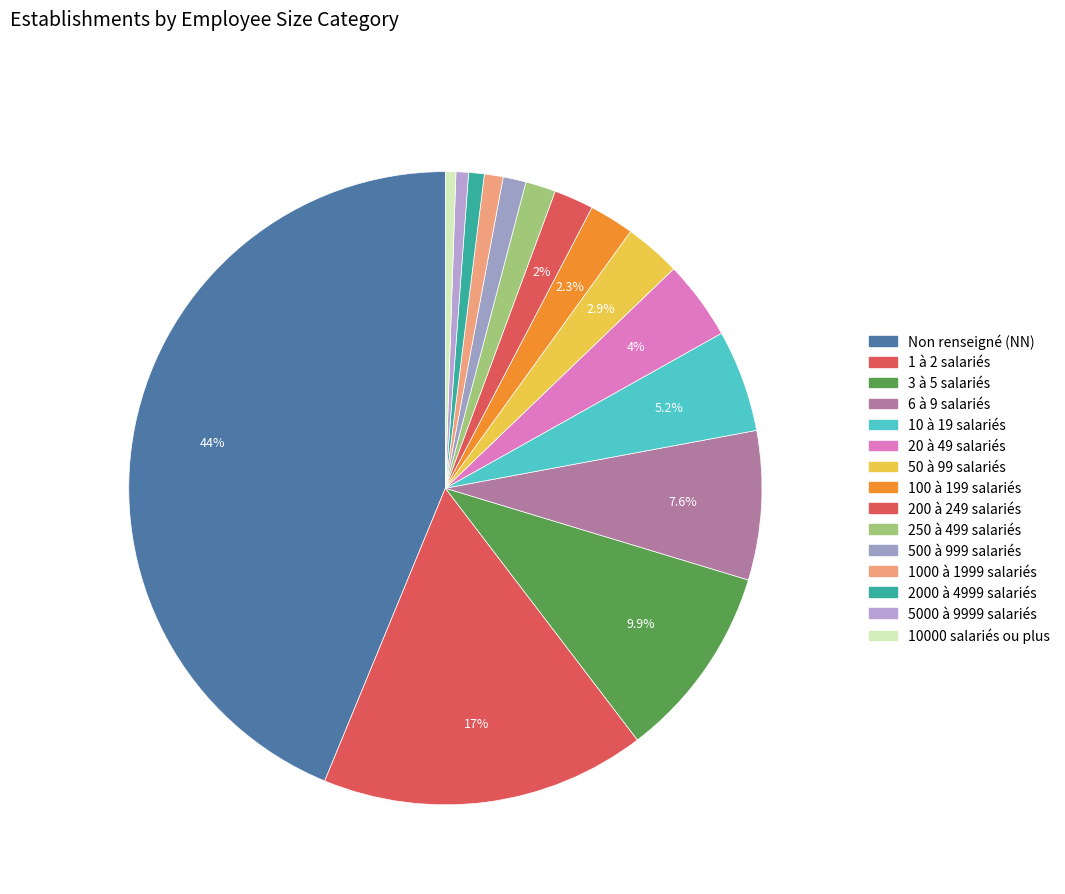

How many segments does this pie chart have?

15